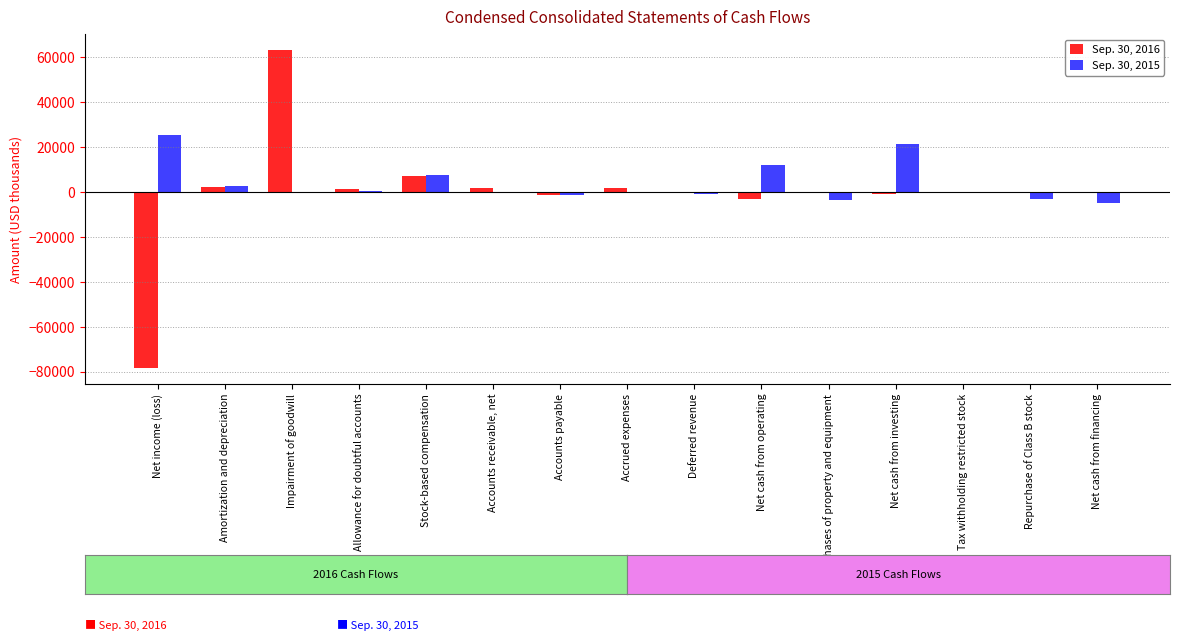

Is it true that Sep. 30, 2016 equals -78322 at Net income (loss)?

True